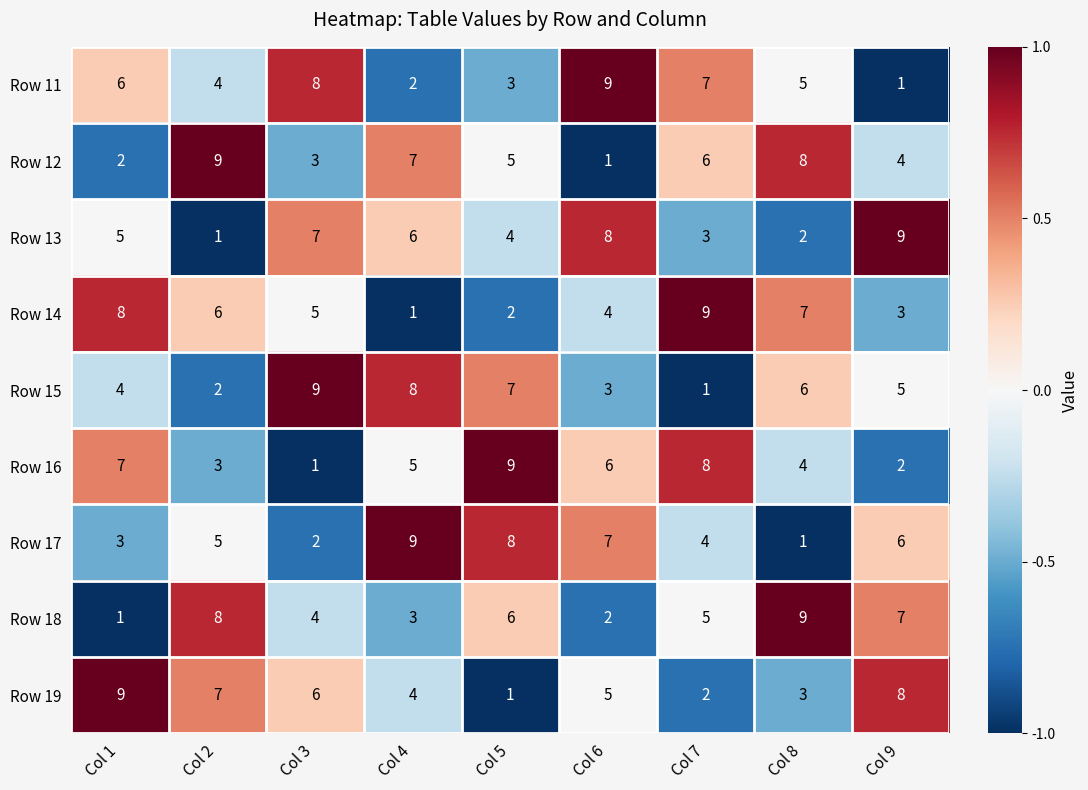

At which label does Row 14 reach its peak?

Col 7